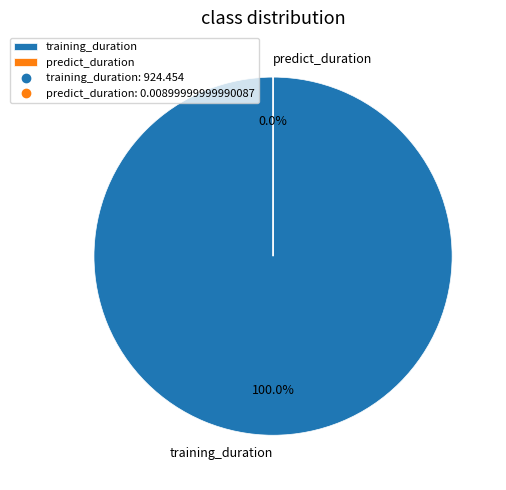

Rank the categories by value from lowest to highest.

predict_duration, training_duration